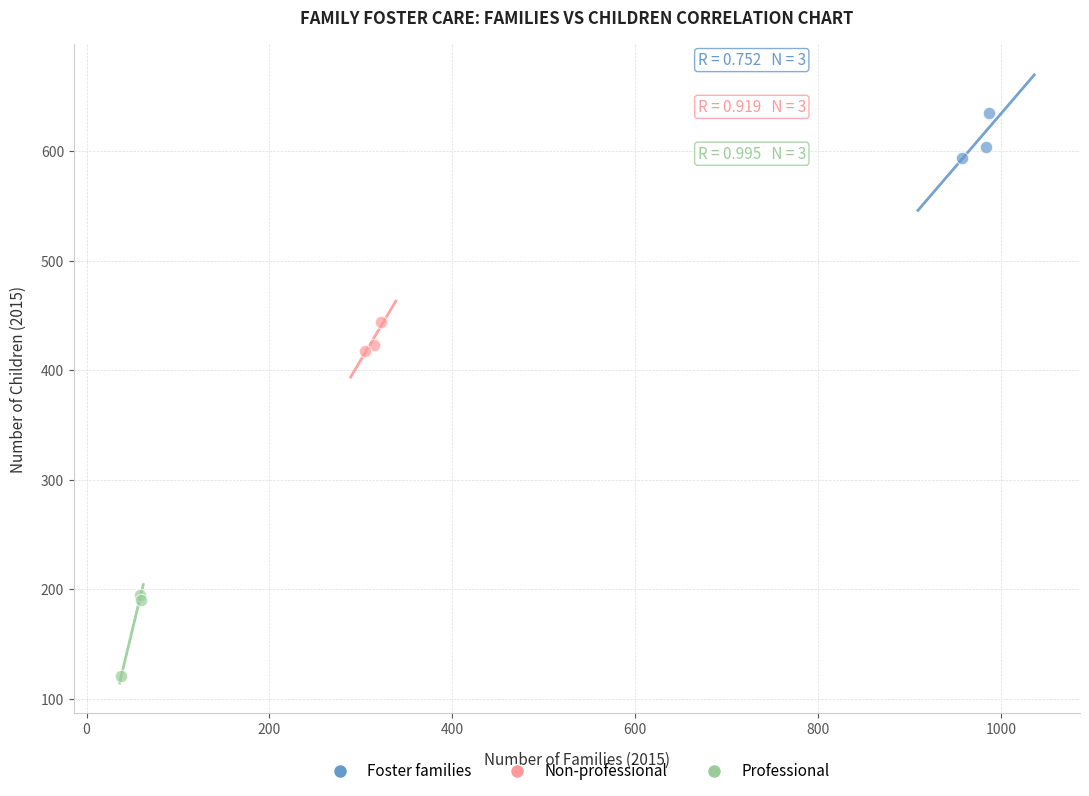

Which series reaches the maximum Y coordinate?

Foster families